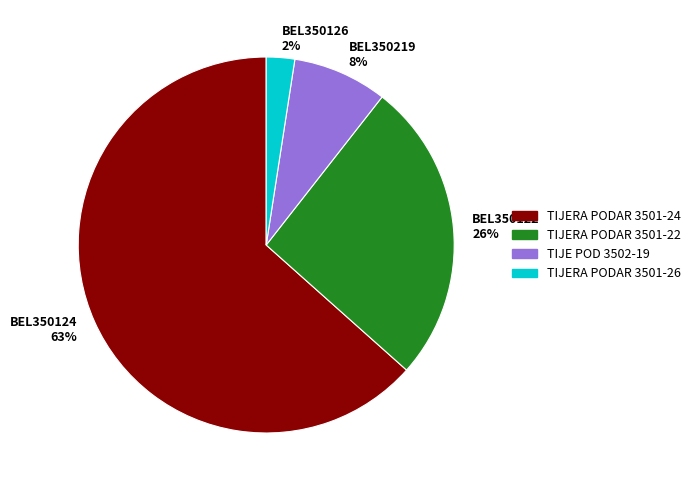

The BEL350126 slice represents 2% of the pie. True or false?

True